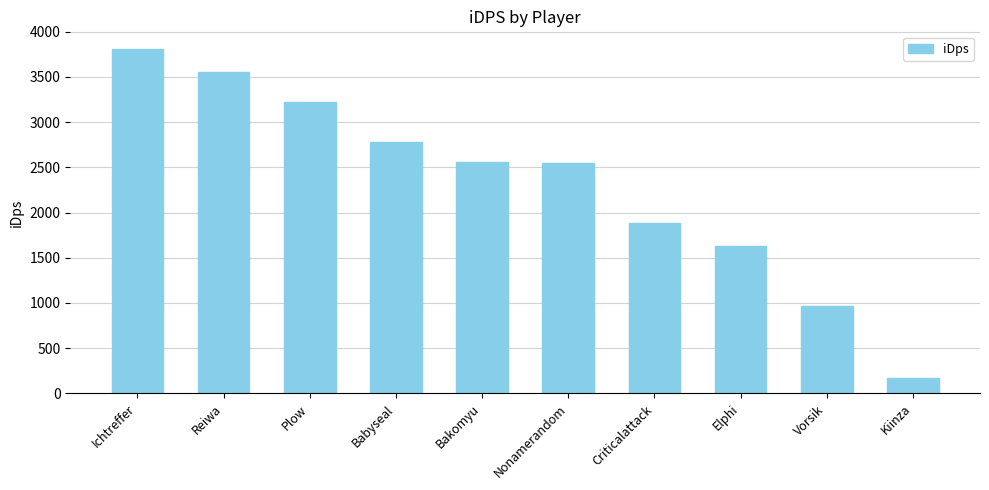

Between Vorsik and Ichtreffer, which is larger?

Ichtreffer